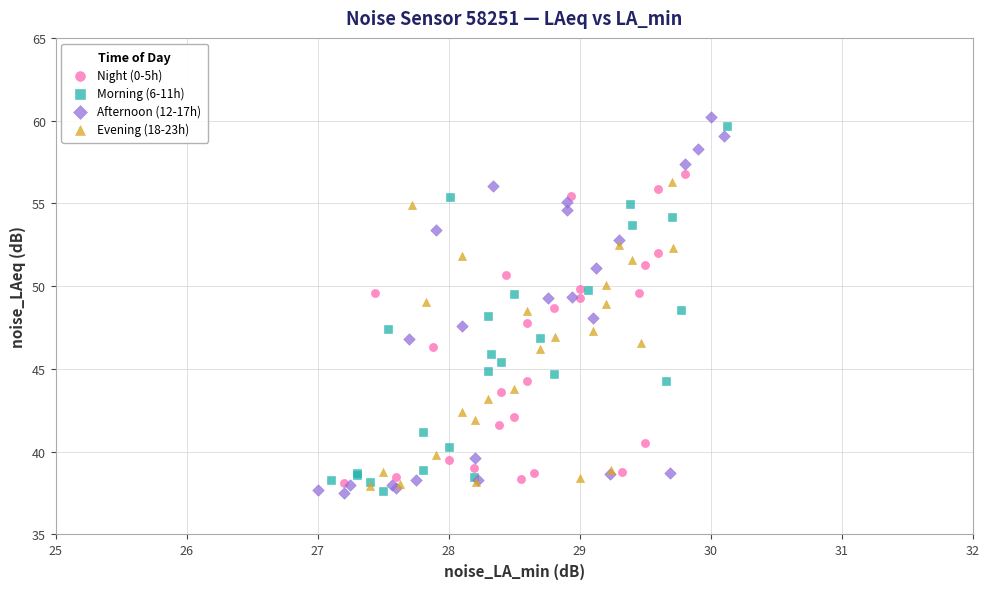

Which series reaches the maximum Y coordinate?

Afternoon (12-17h)